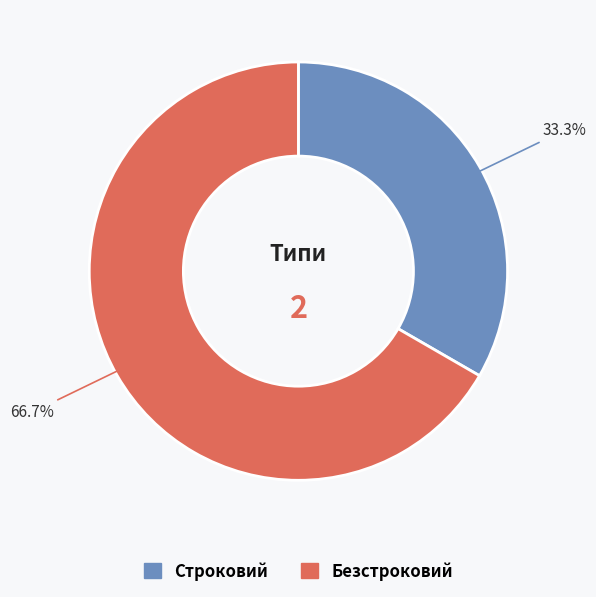

Combined, do Безстроковий and Строковий account for over 50%?

Yes